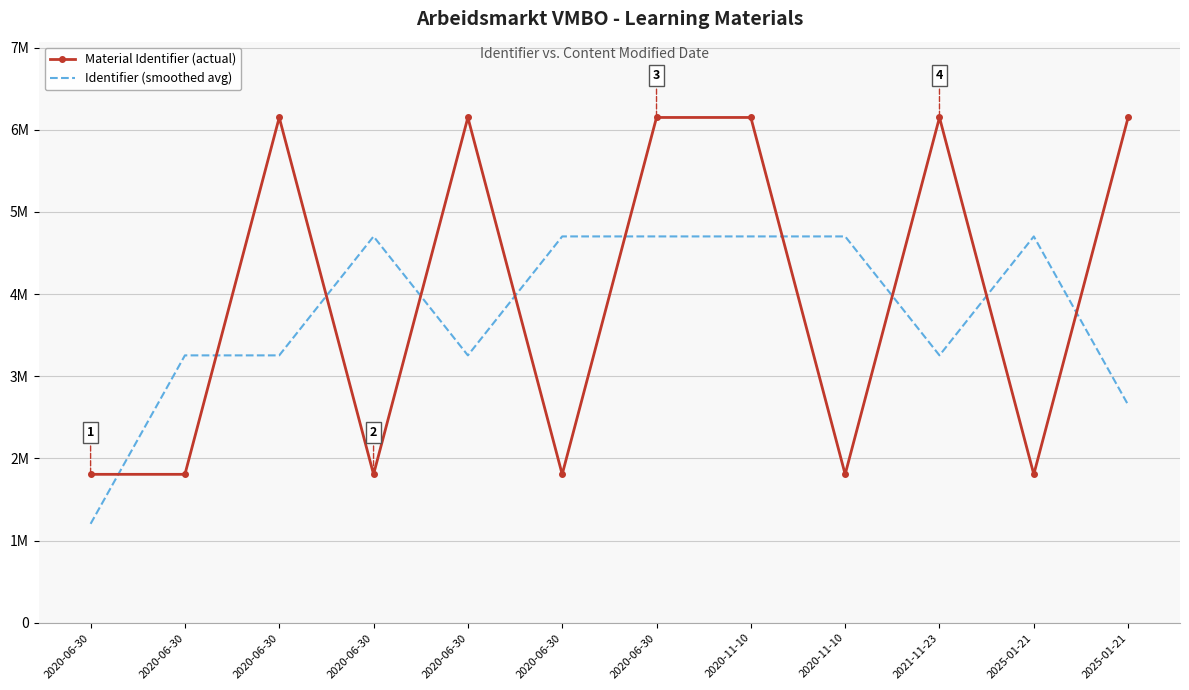

What is the value of the Material Identifier (actual) point at the 6th from the left?

1806733.0